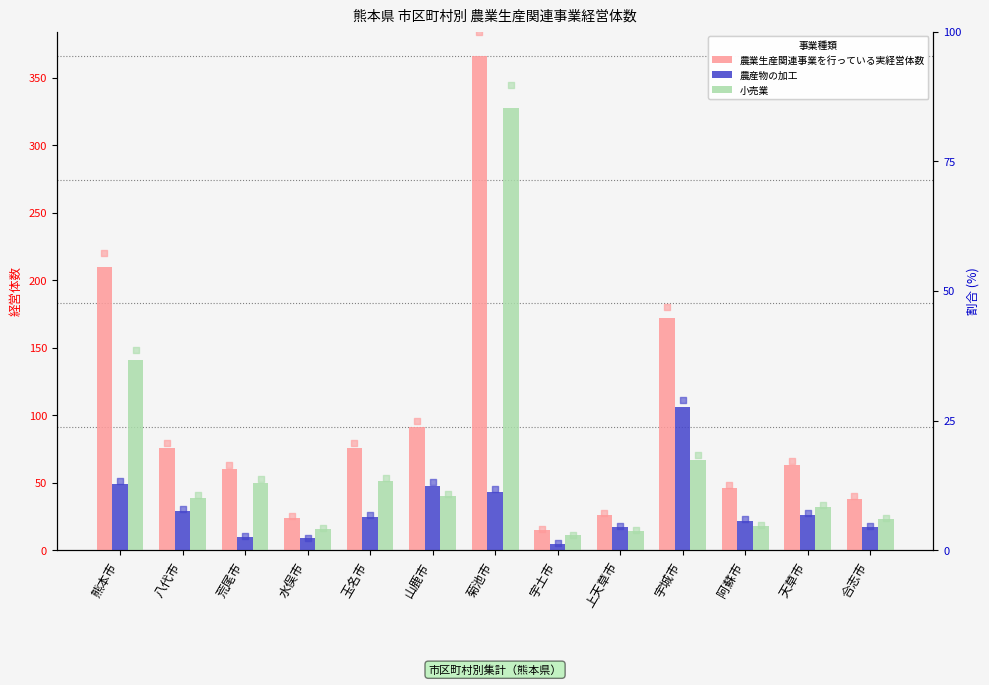

At how many categories does at least one series exceed 319?

1